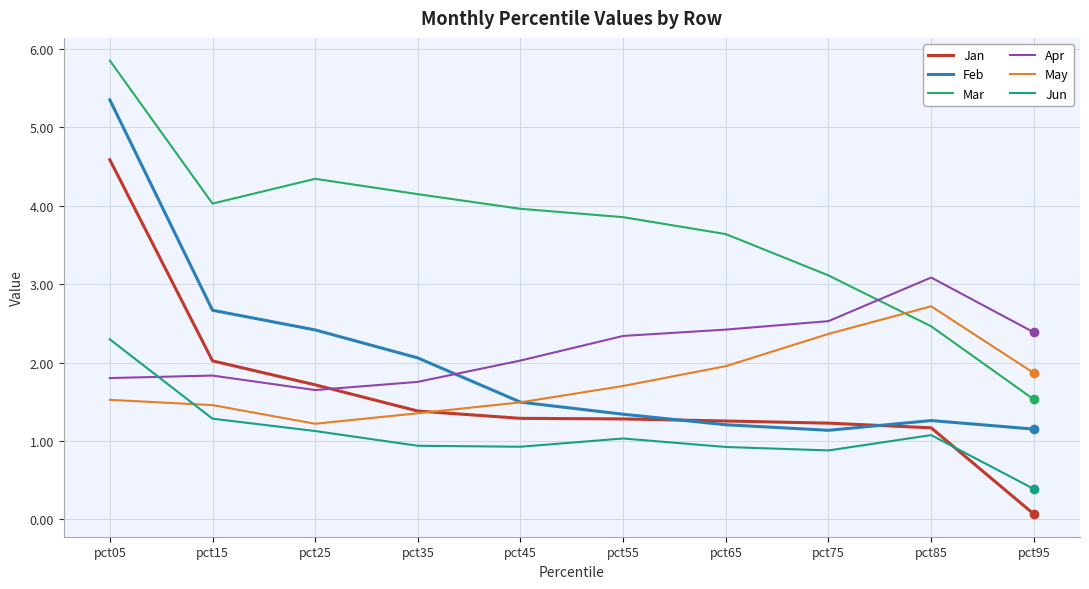

What is the highest value of the Mar series?

5.9